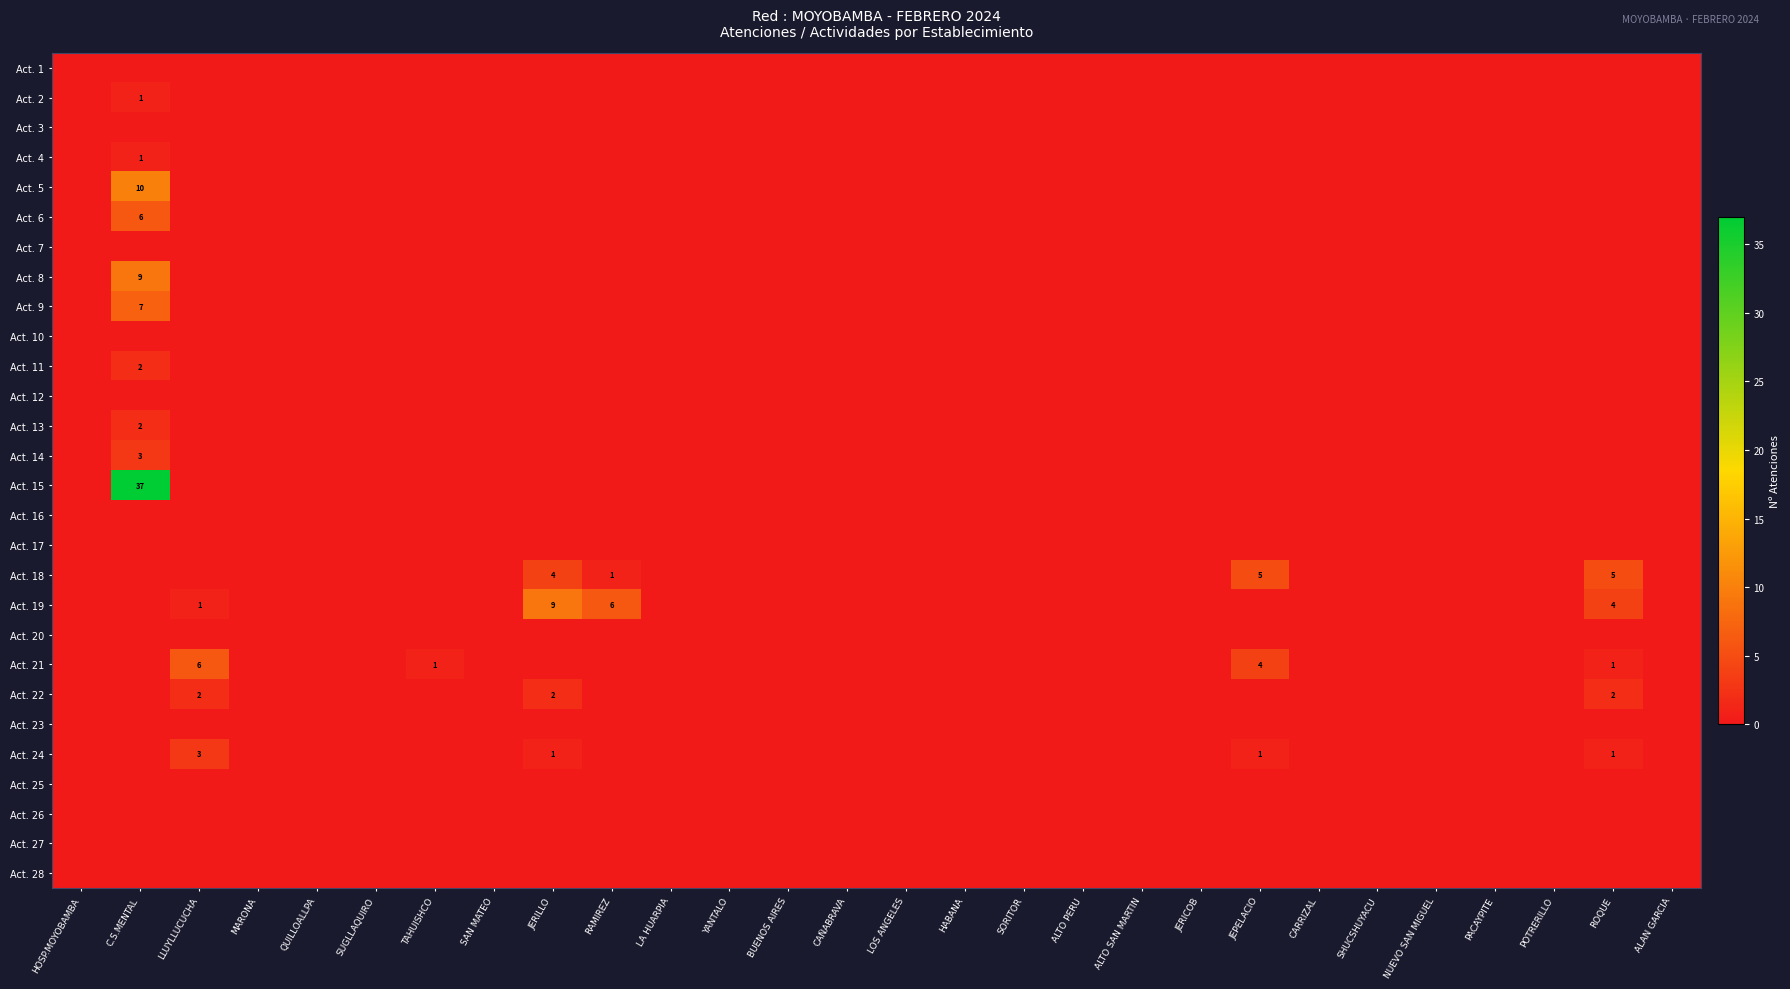

What is the greatest value displayed?

37